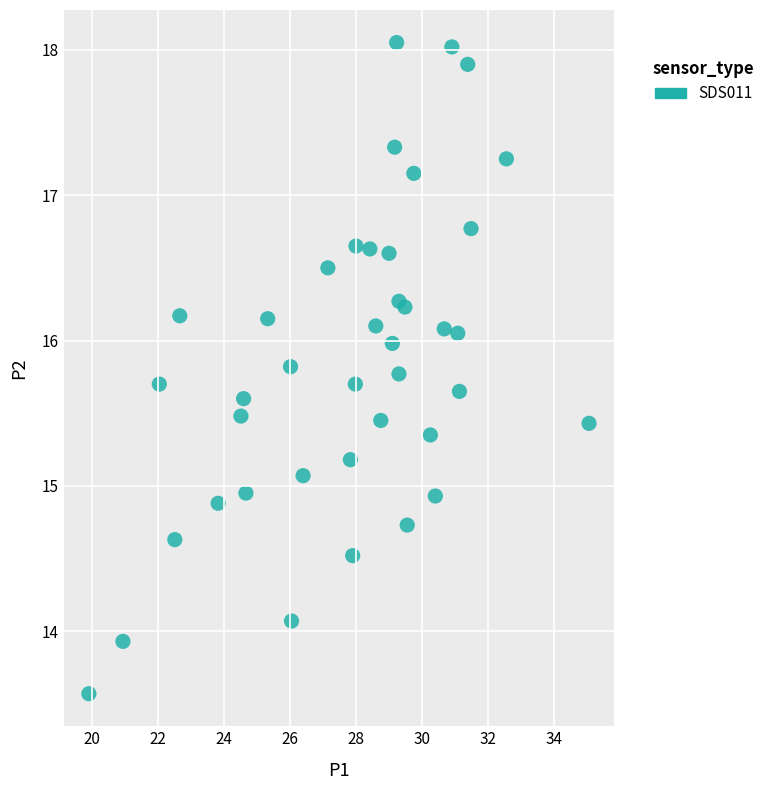

What is the range of X values (max minus min)?

15.1